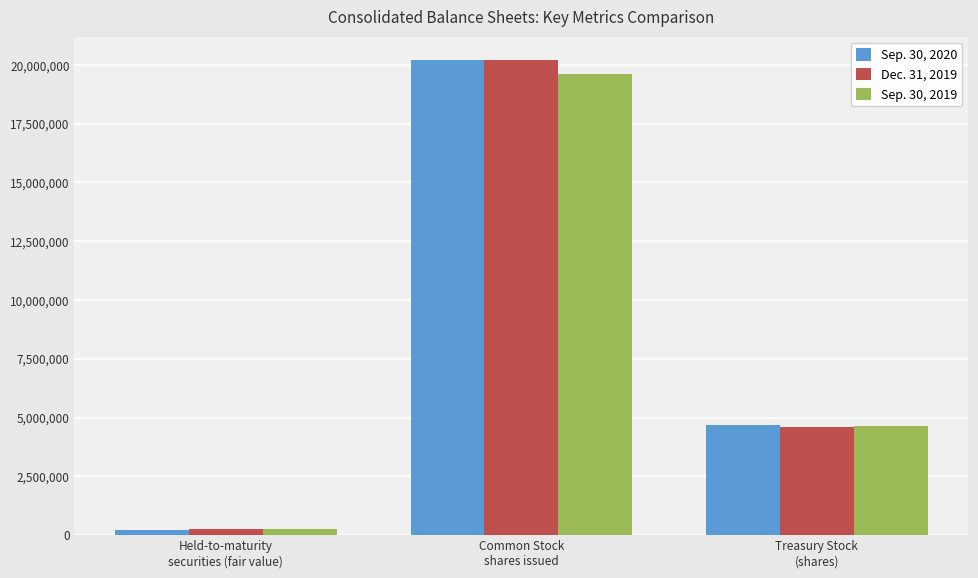

At which label is Dec. 31, 2019 closest to 10222046?

Treasury Stock
(shares)